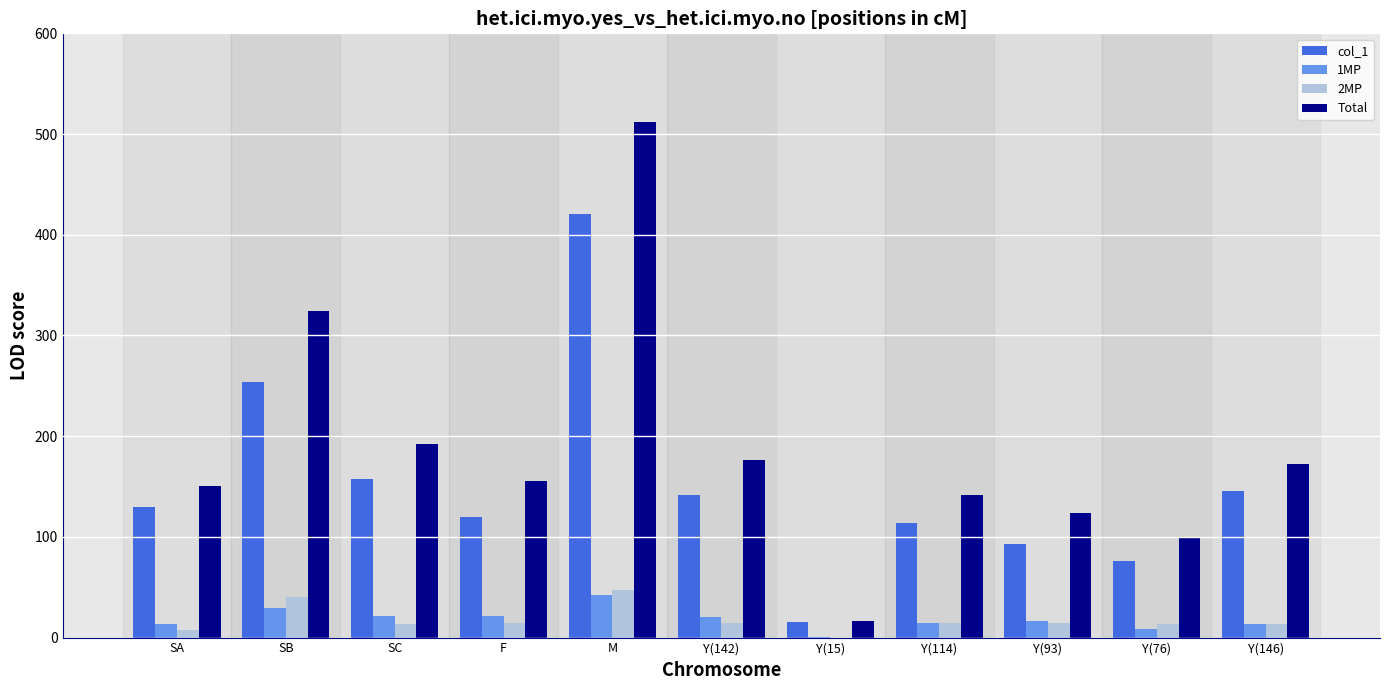

Between Y(15) and Y(93), which series saw the biggest shift?

Total